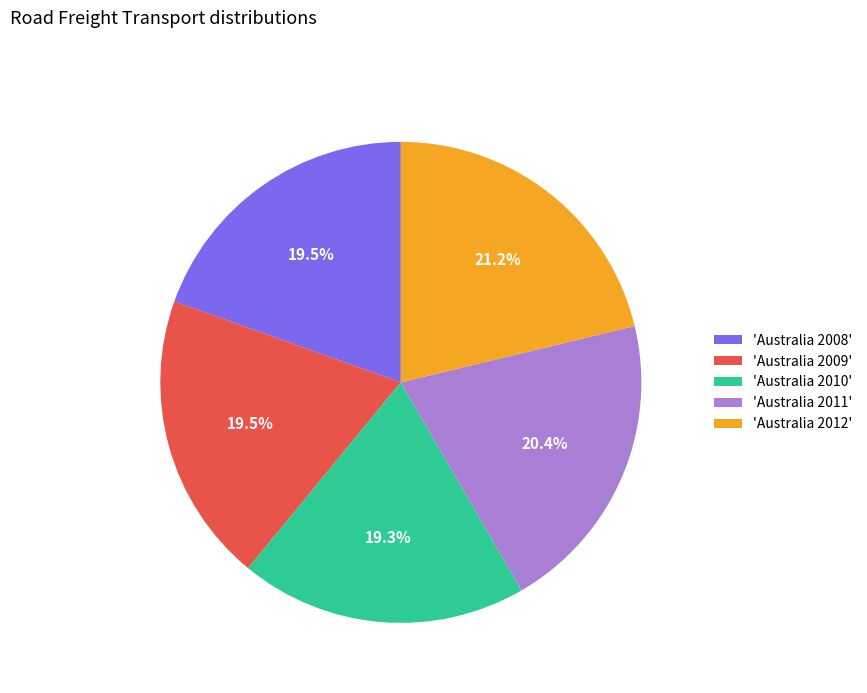

How many segments does this pie chart have?

5